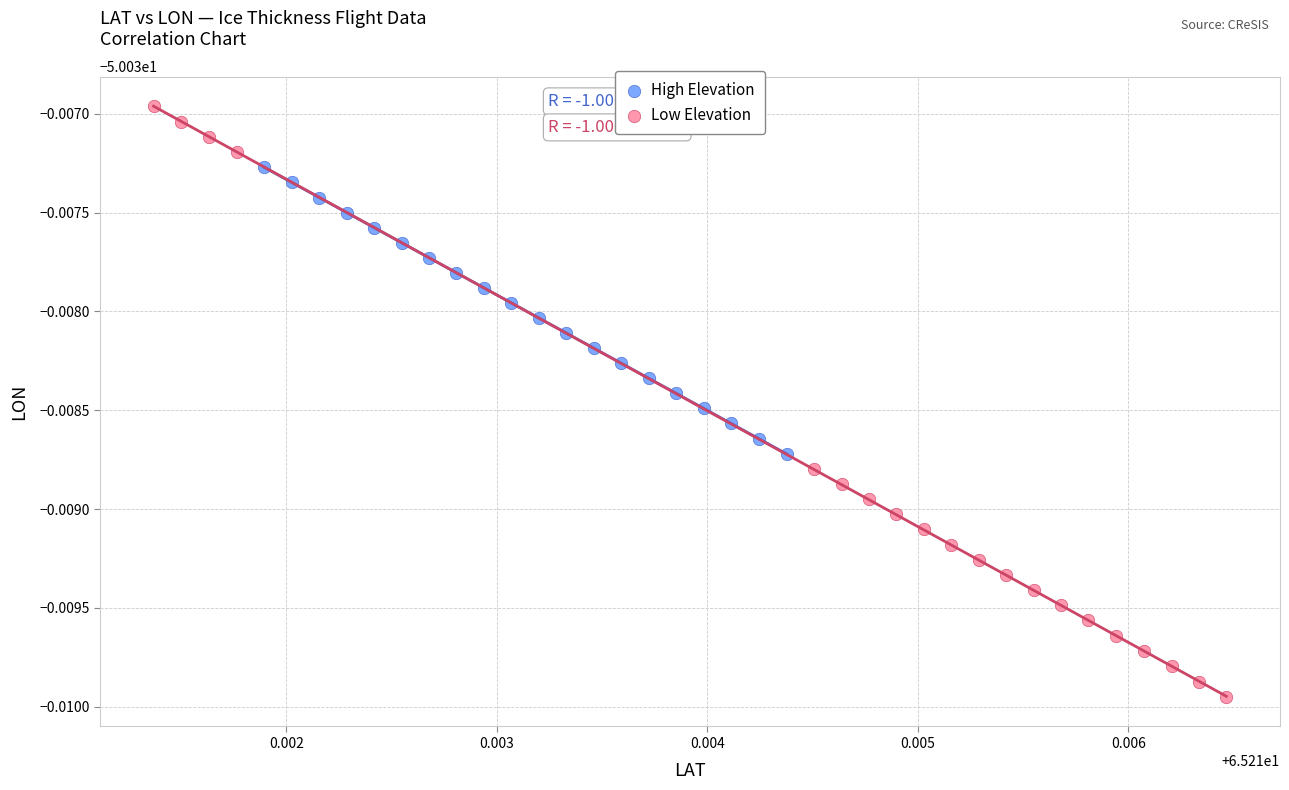

What are all the series names shown in the legend?

High Elevation, Low Elevation